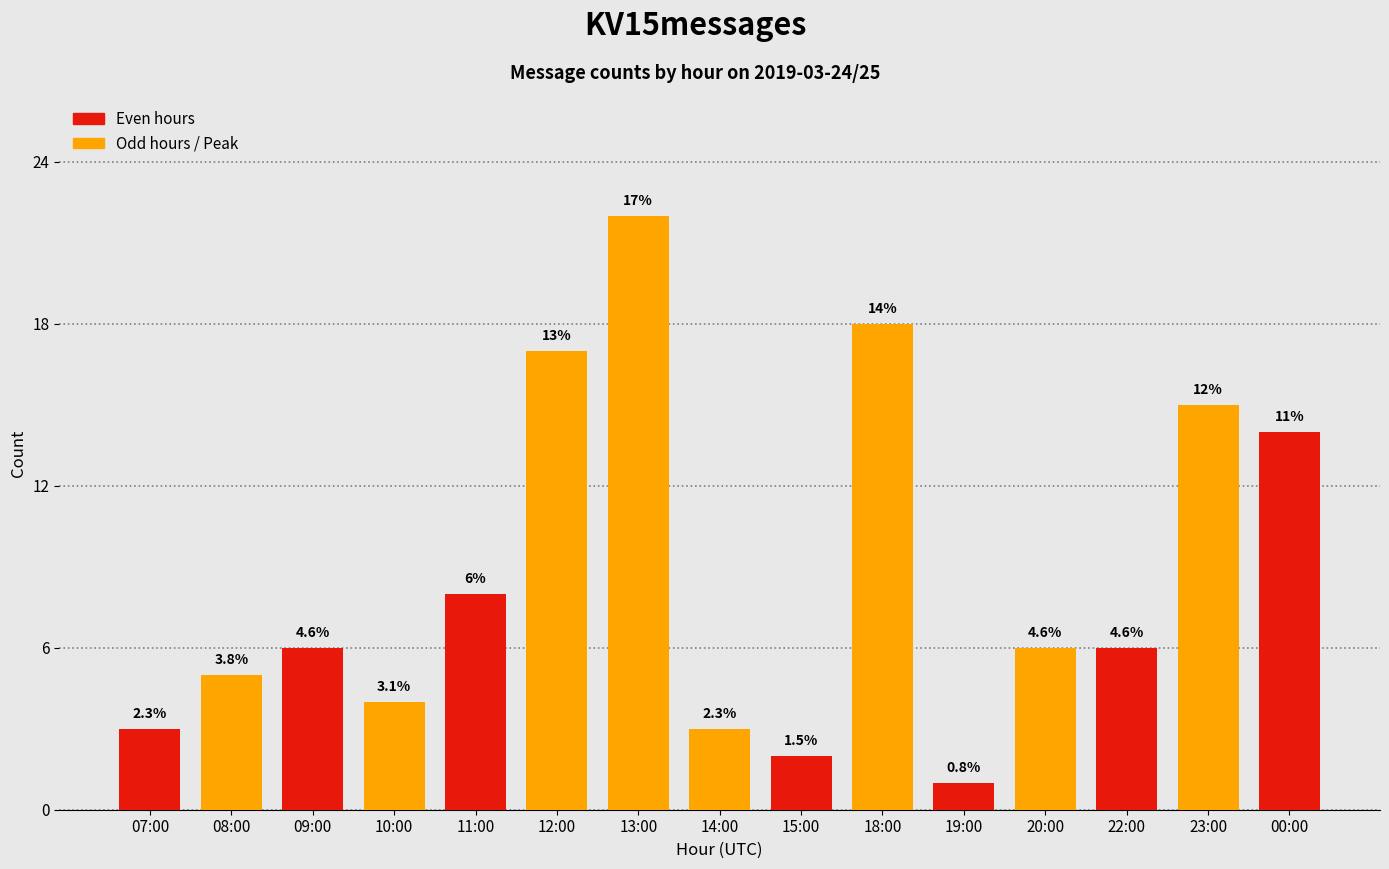

Which has a higher value, 11:00 or 09:00?

11:00